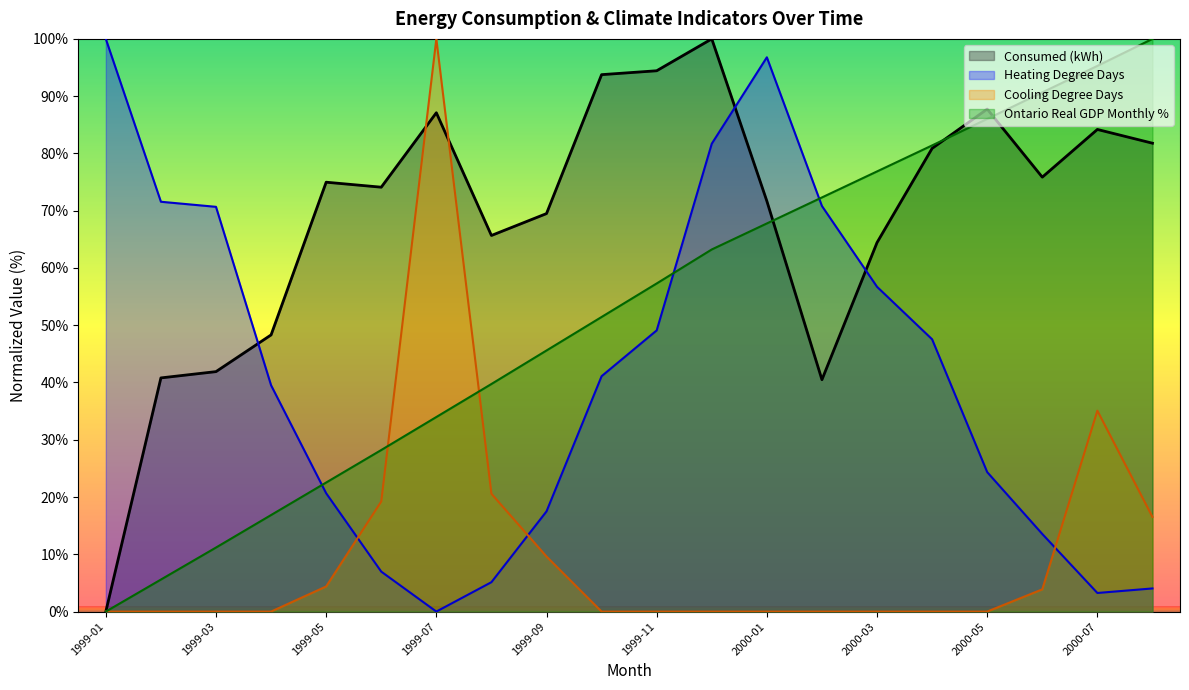

How many interior local peaks does the Consumed (kWh) series have?

5